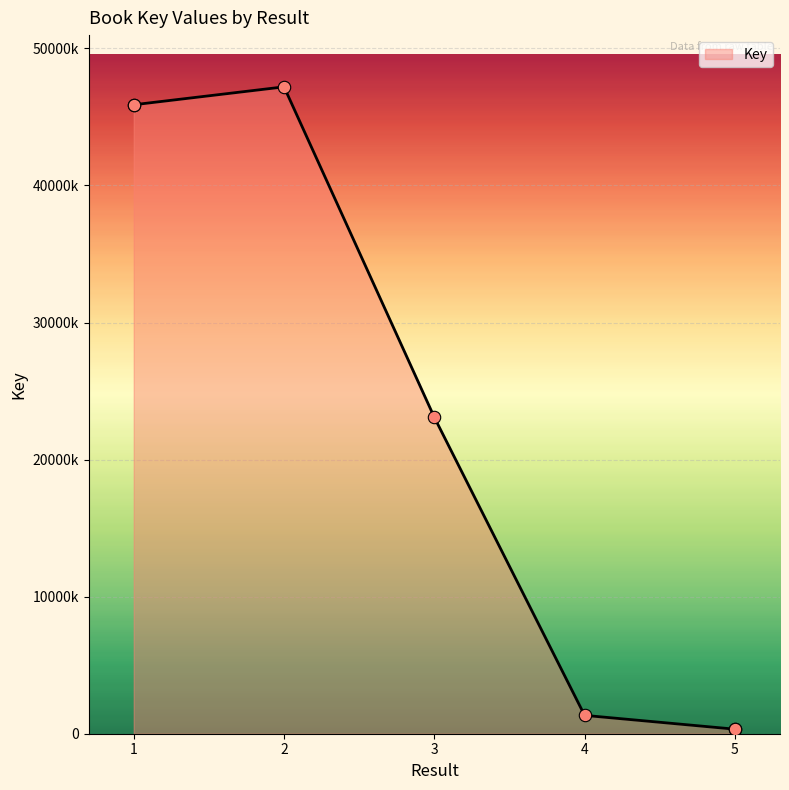

What is the change in value from 1 to 4?

-44546618